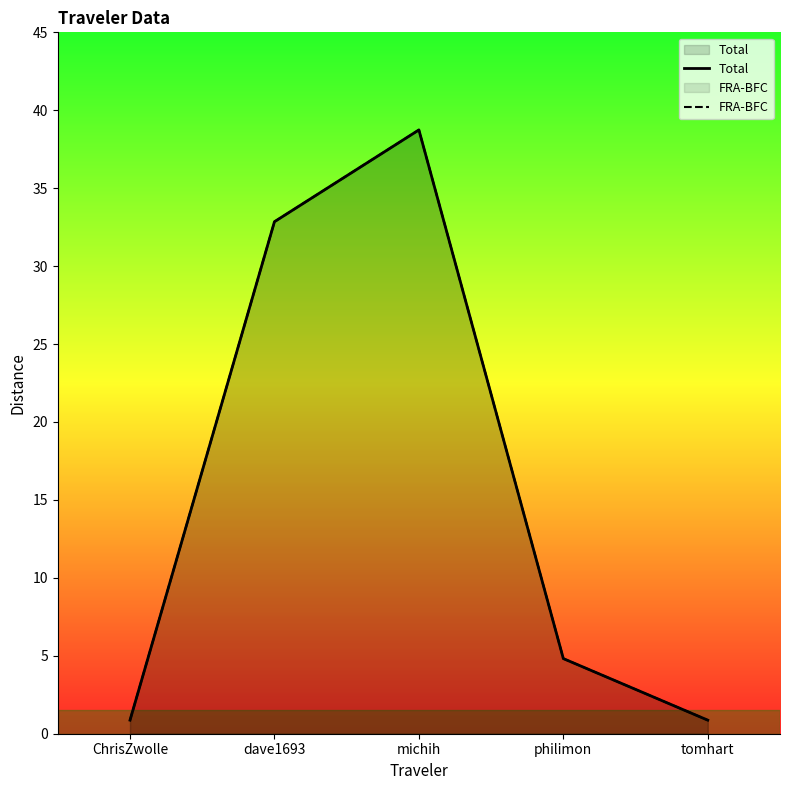

Where is Total nearest to the value 19?

dave1693